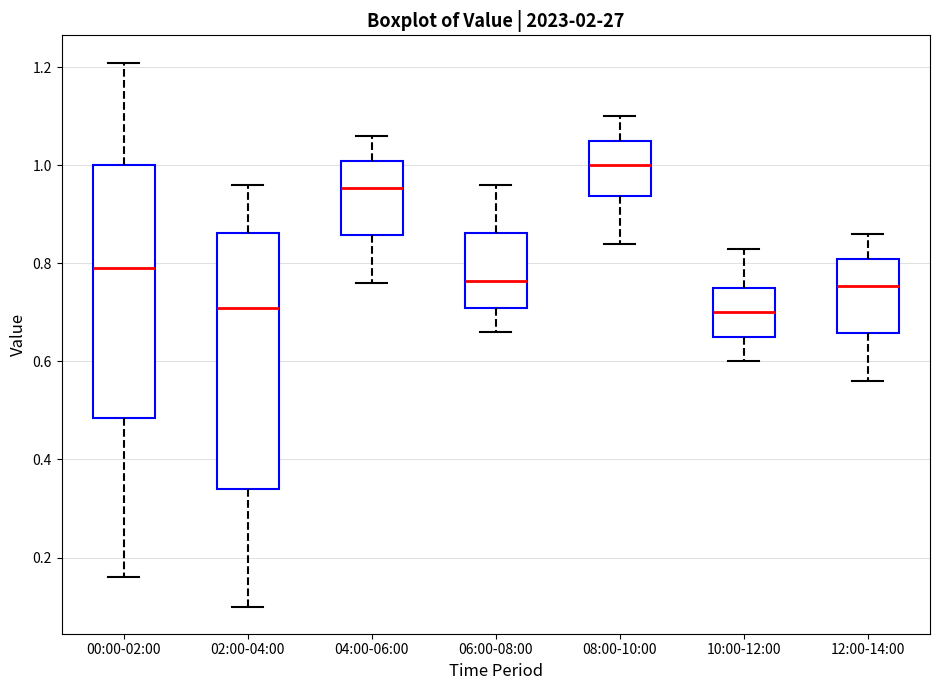

Which box's median line is the highest?

08:00-10:00